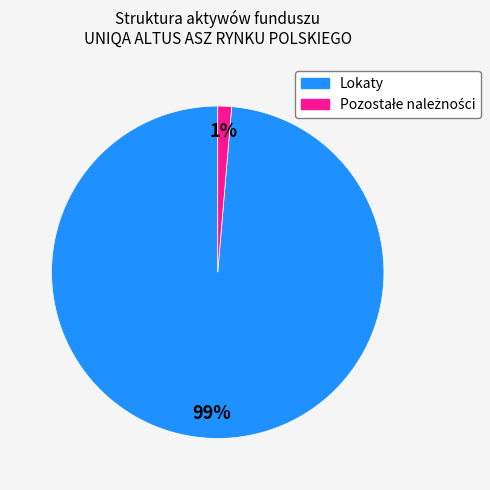

To the nearest percent, what is the average slice percentage?

50%